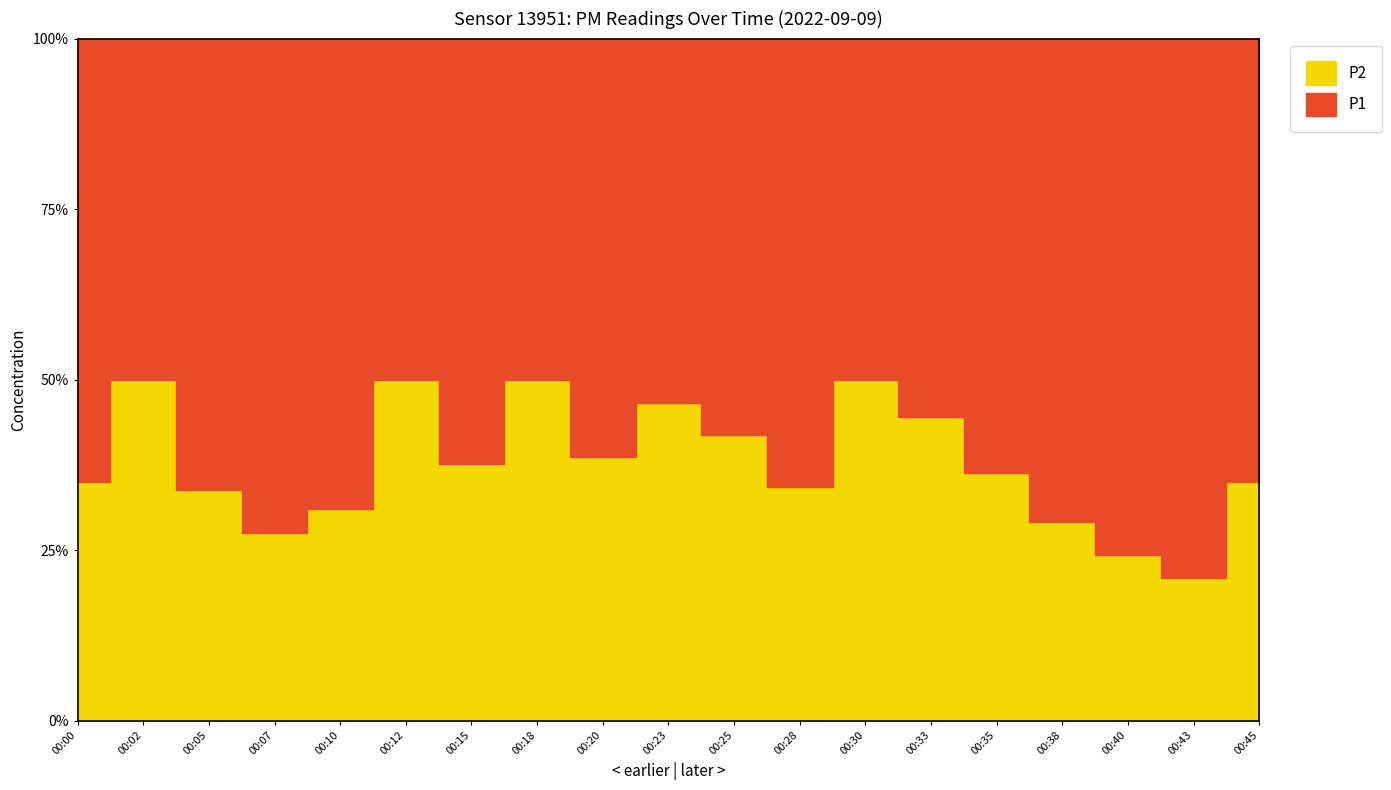

Rank the series at 00:30 from highest to lowest value.

P1, P2